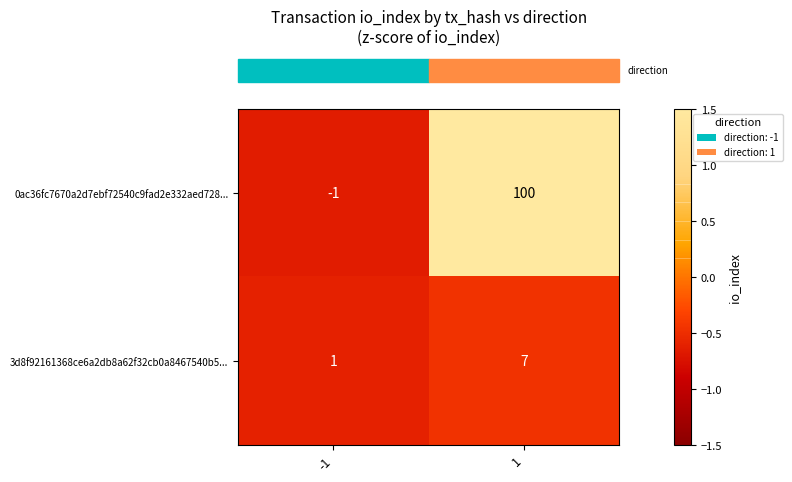

List the series in order of their overall mean, lowest first.

3d8f92161368ce6a2db8a62f32cb0a8467540b5..., 0ac36fc7670a2d7ebf72540c9fad2e332aed728...